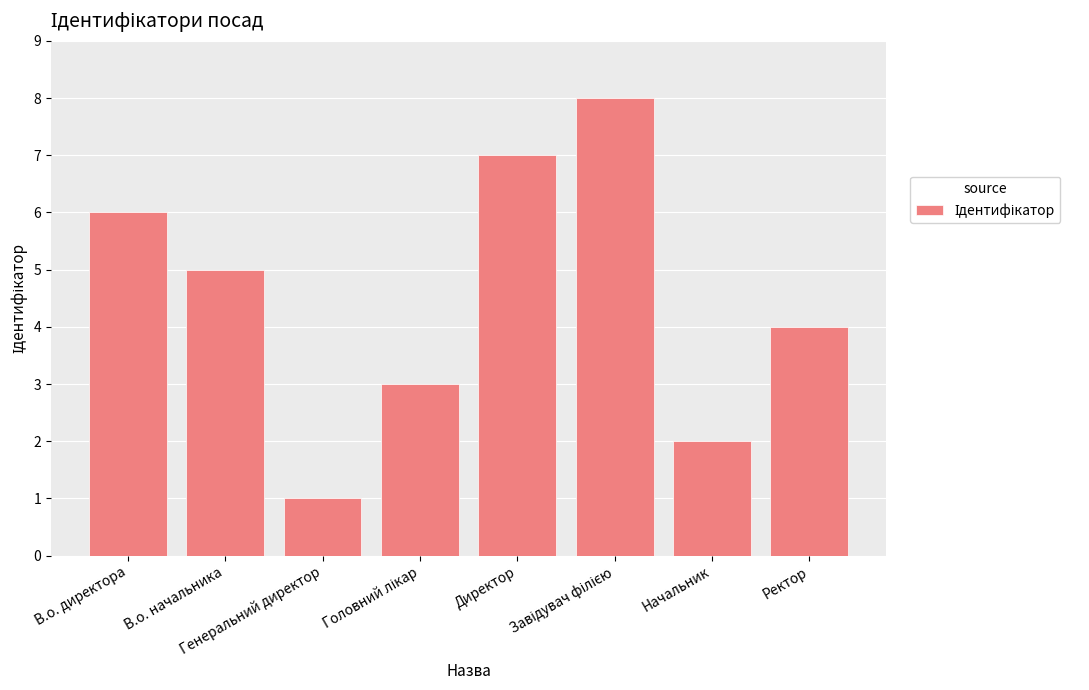

Reading right to left, extract all data points from this chart.

4	2	8	7	3	1	5	6